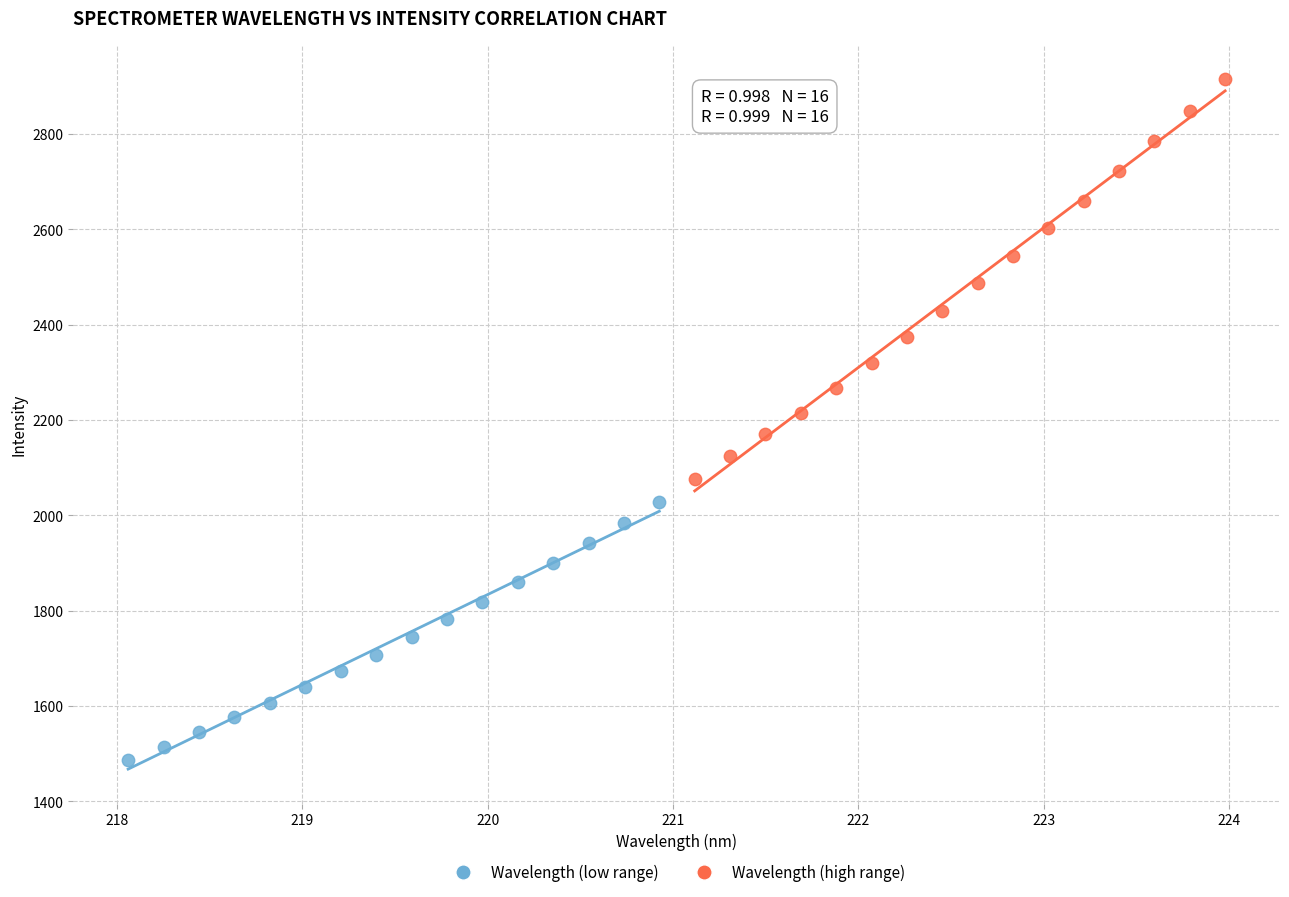

Which series has the widest spread of Y values?

Wavelength (high range)